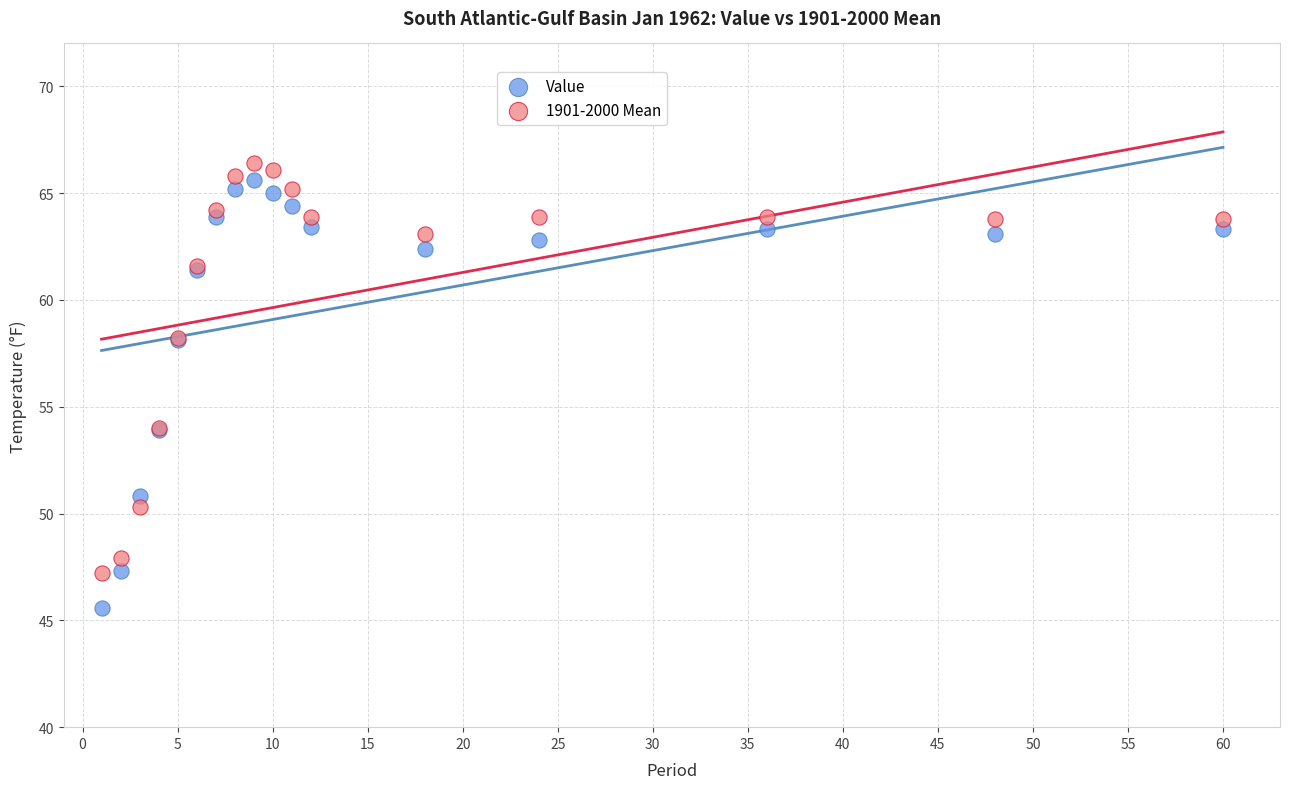

Which series contains the lowest Y value?

Value